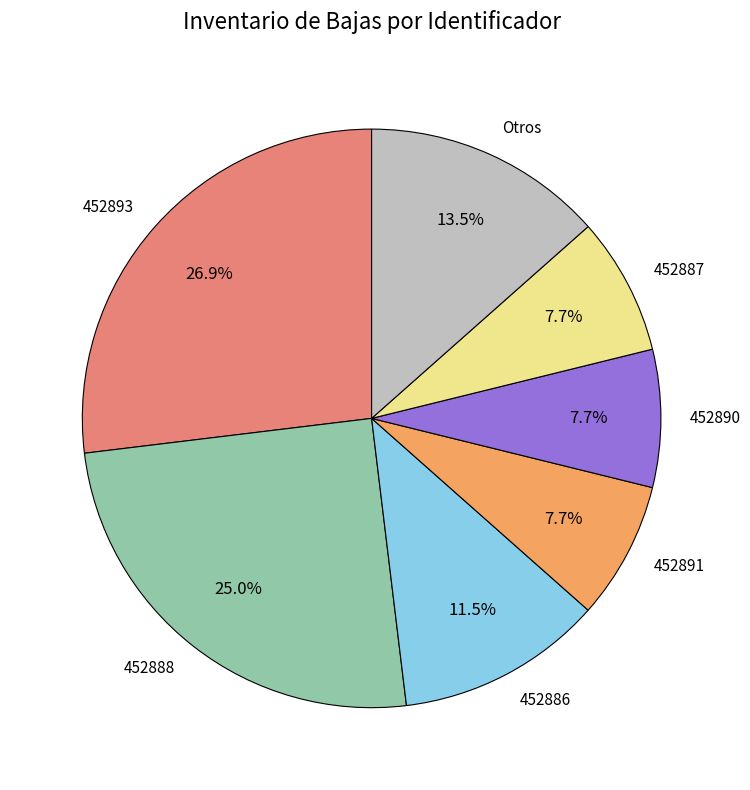

Between 452888 and 452893, which is larger?

452893